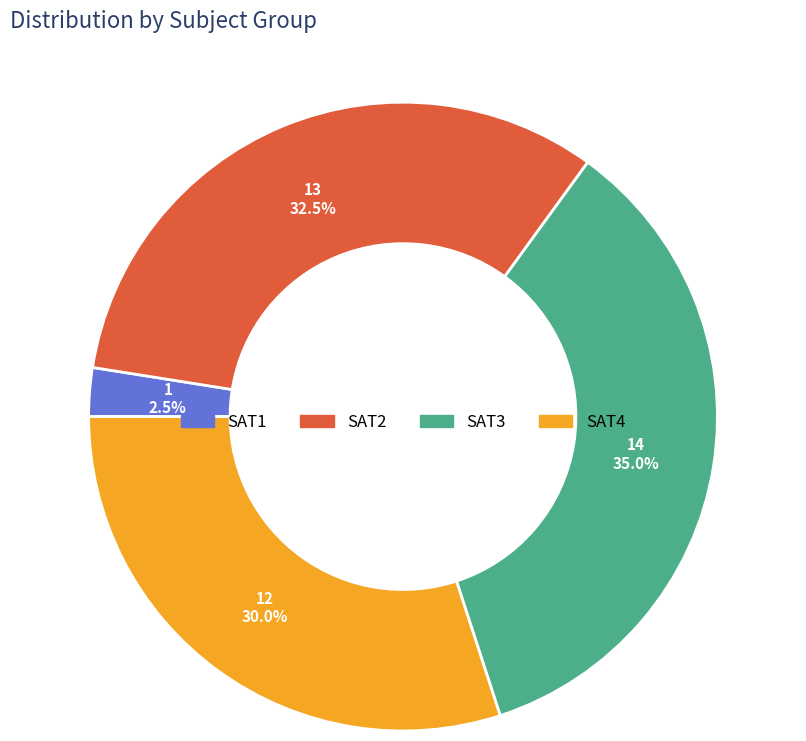

Is there a majority slice in this chart?

No